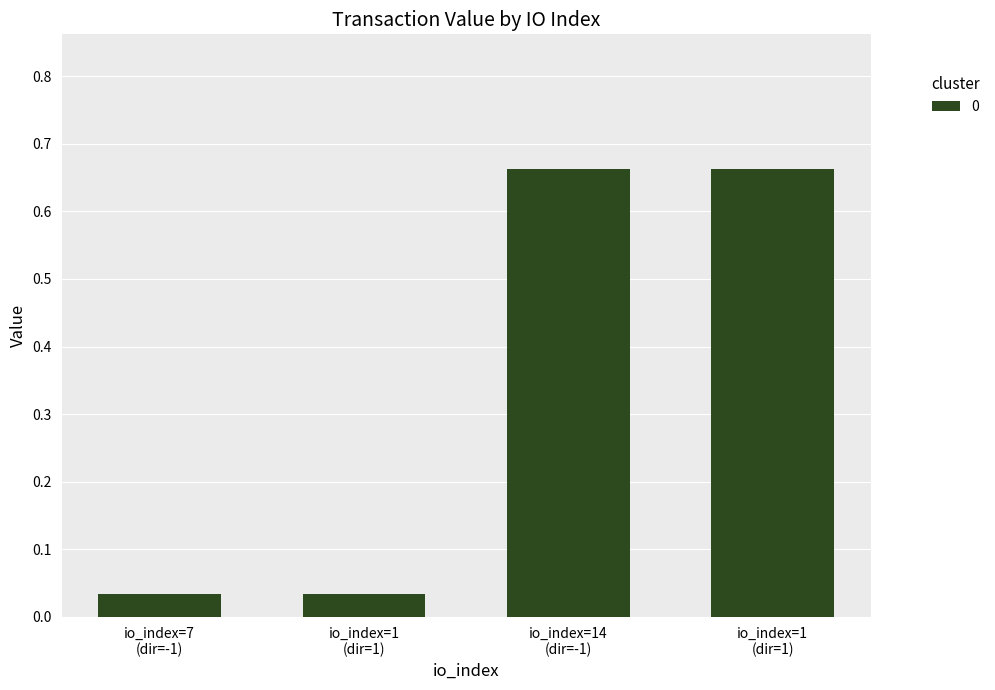

At which category does the chart reach its peak across all series?

io_index=14 (dir=-1)